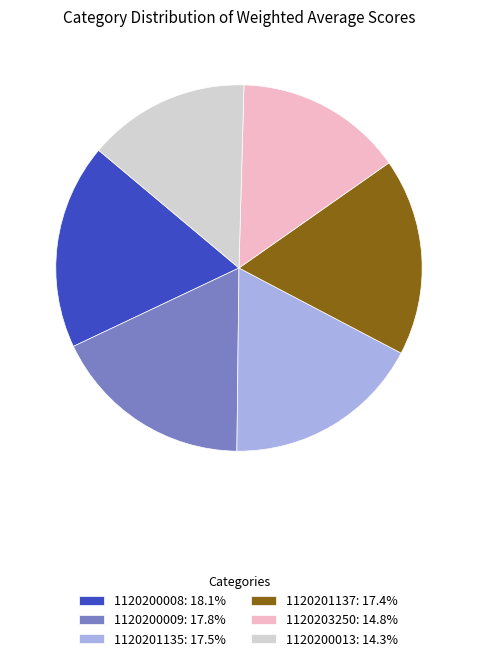

Does 1120200009: 17.8% account for over 50% of the chart?

No